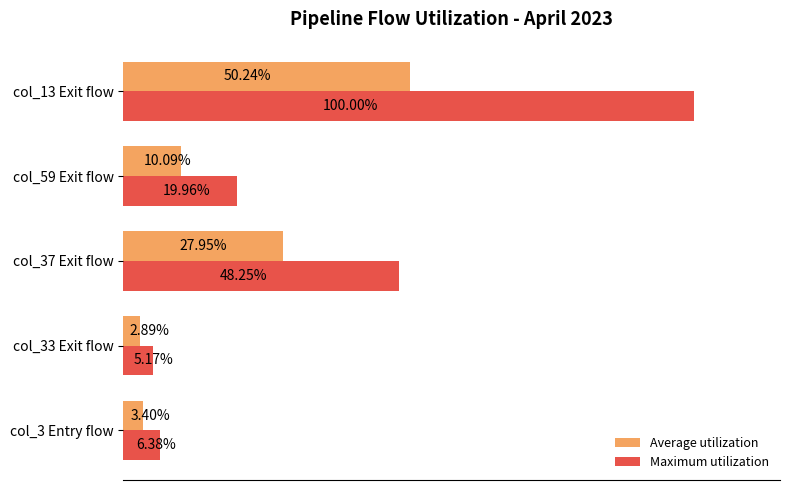

Which series has the largest total across all categories?

Maximum utilization